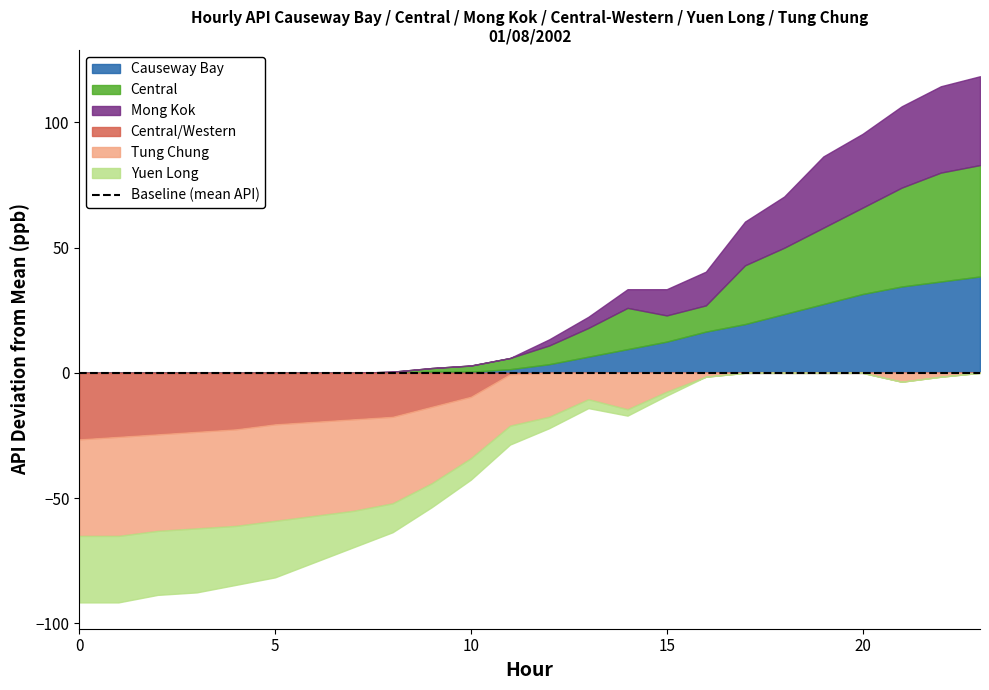

Which series has the largest total across all categories?

Central